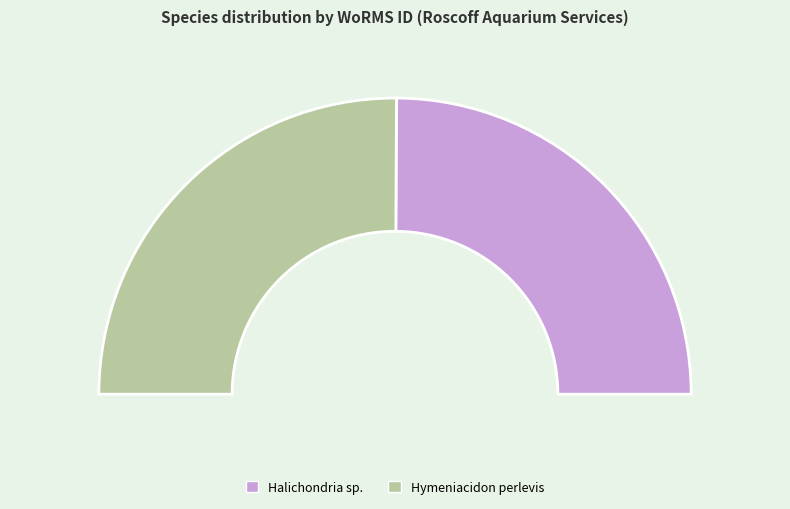

What is the smallest slice in the pie chart?

Halichondria sp.